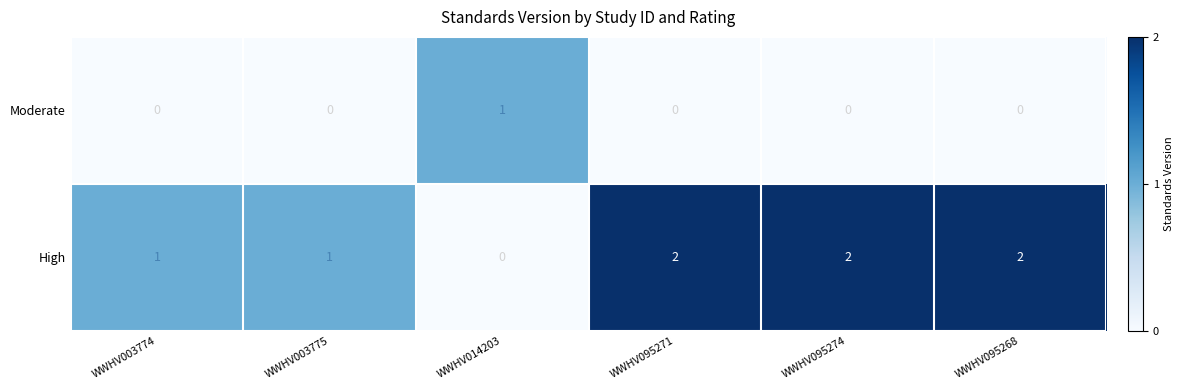

Rank the series by their average value, from lowest to highest.

Moderate, High